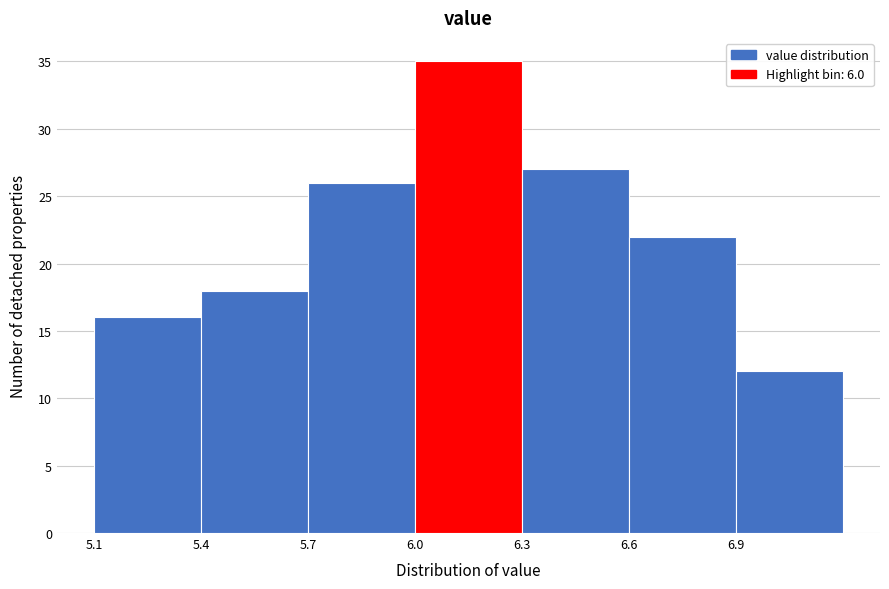

How tall is the bar that spans 6.9 to 7.2 on the x-axis? The values are not printed on the chart, so give them approximately, as read against the axis.

12